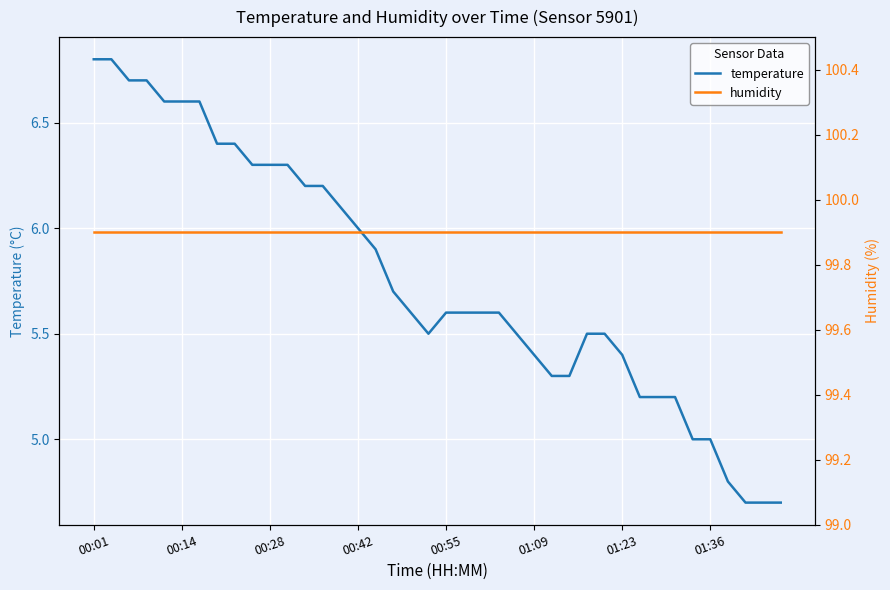

Where is humidity nearest to the value 99?

00:01